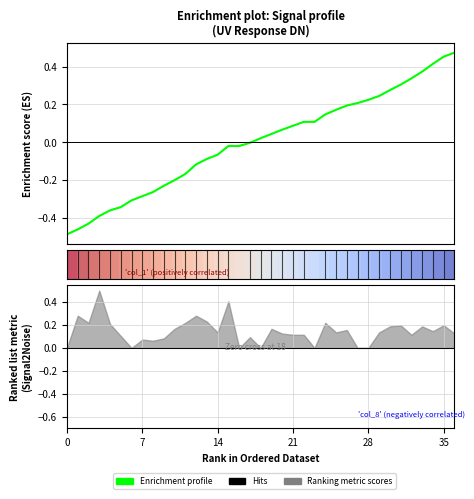

What is the maximum value for Enrichment profile?

0.5